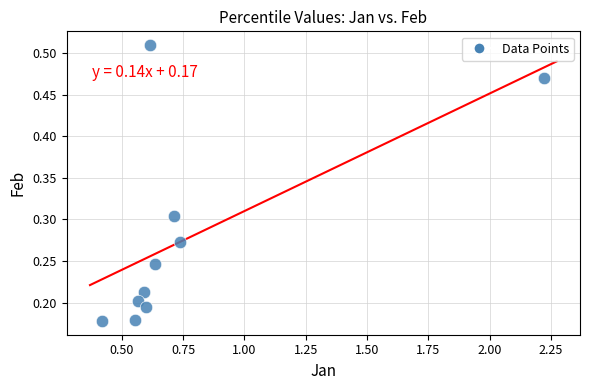

What is the average X value?

0.8